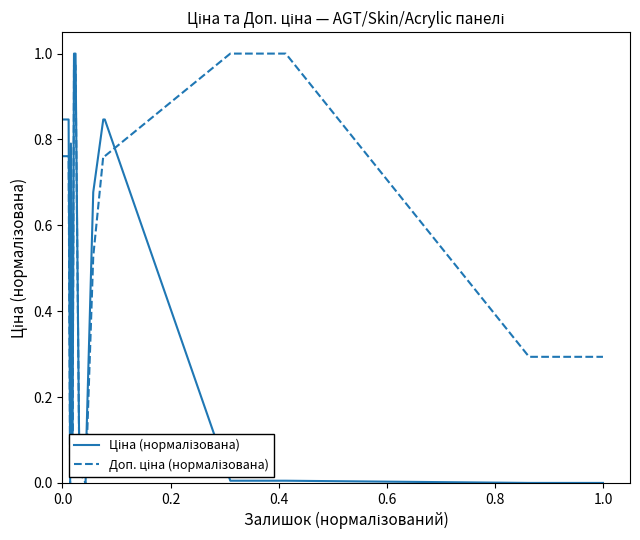

How many categories are shown in the chart?

20